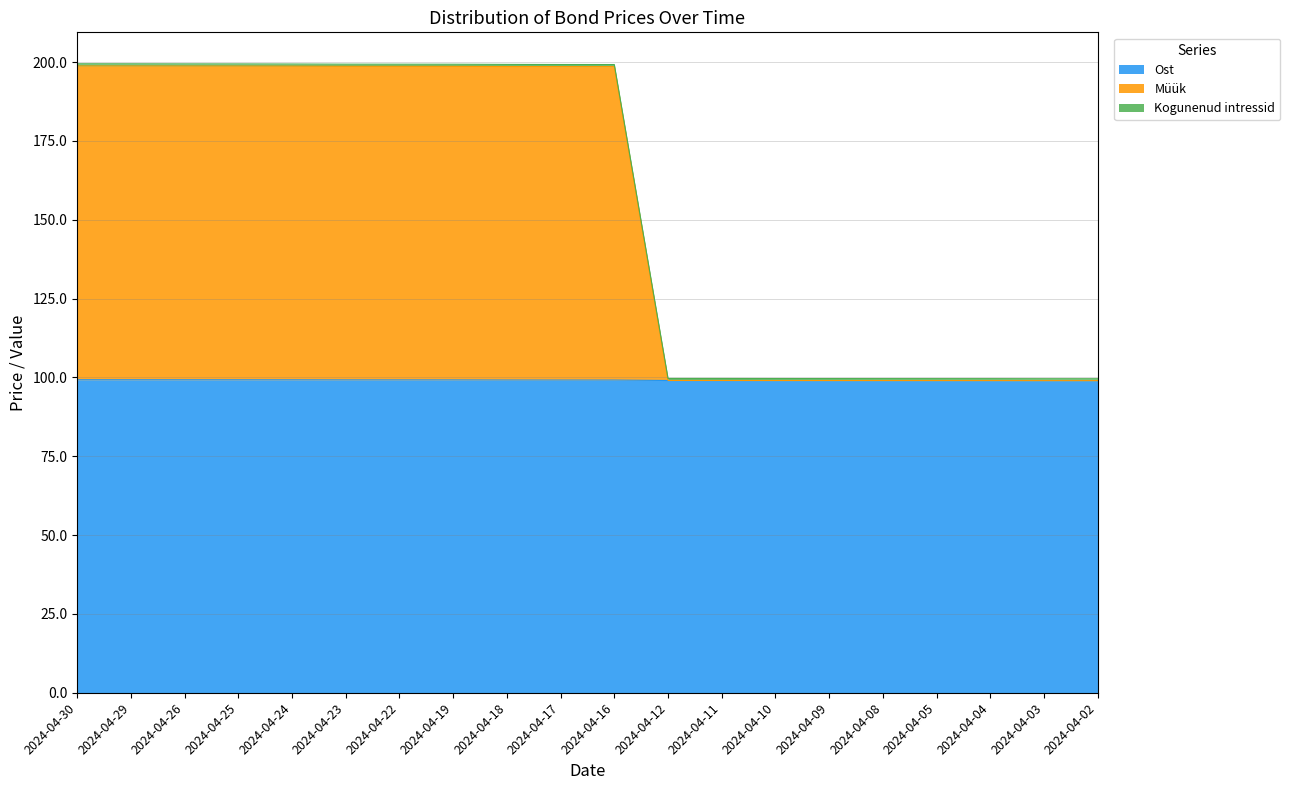

What is the difference between the highest and lowest values at 2024-04-29?

99.5